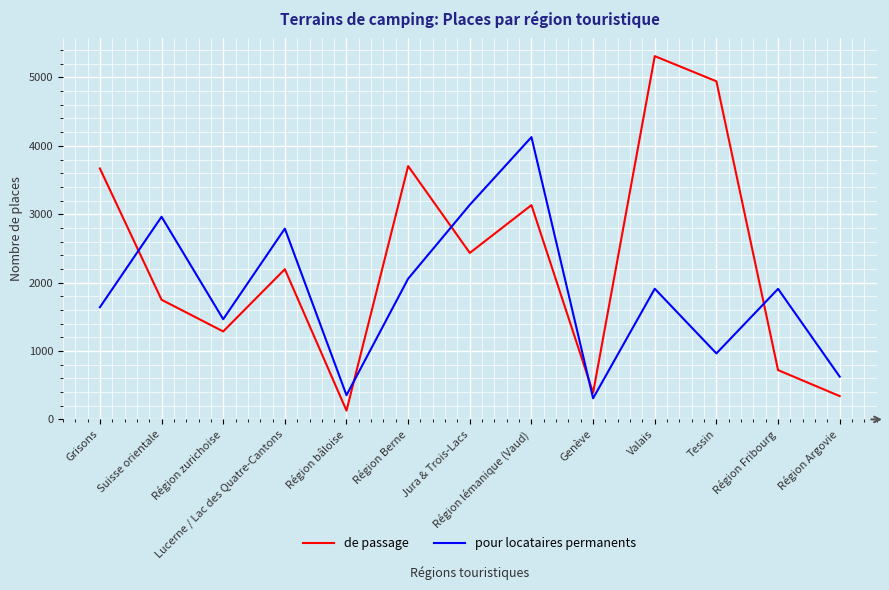

What is the difference between the maximum and minimum values in the de passage series?

5183.0